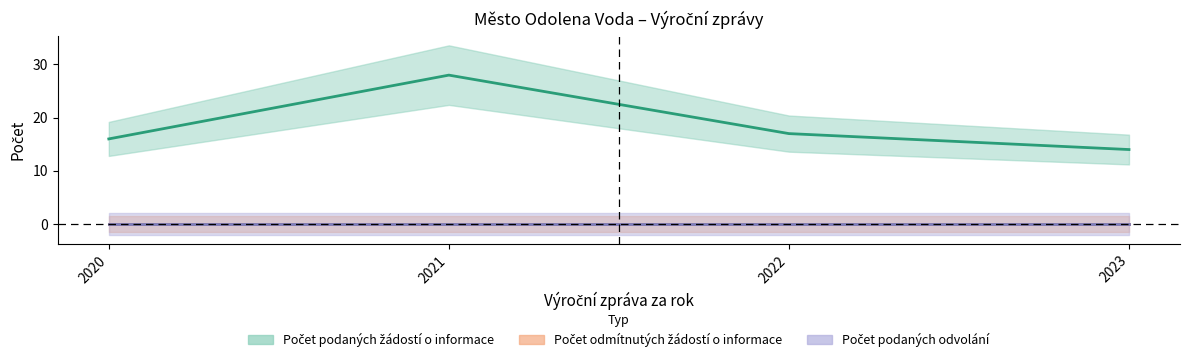

Rank the categories by Počet odmítnutých žádostí o informace value from highest to lowest.

2020, 2021, 2022, 2023